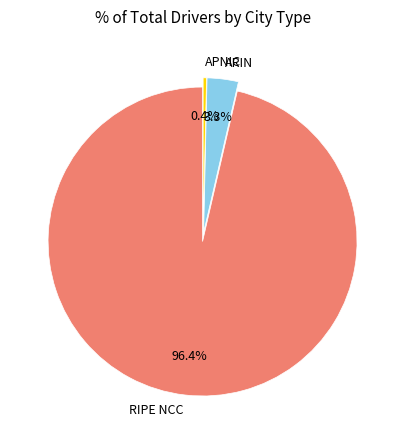

Which has a higher value, RIPE NCC or ARIN?

RIPE NCC